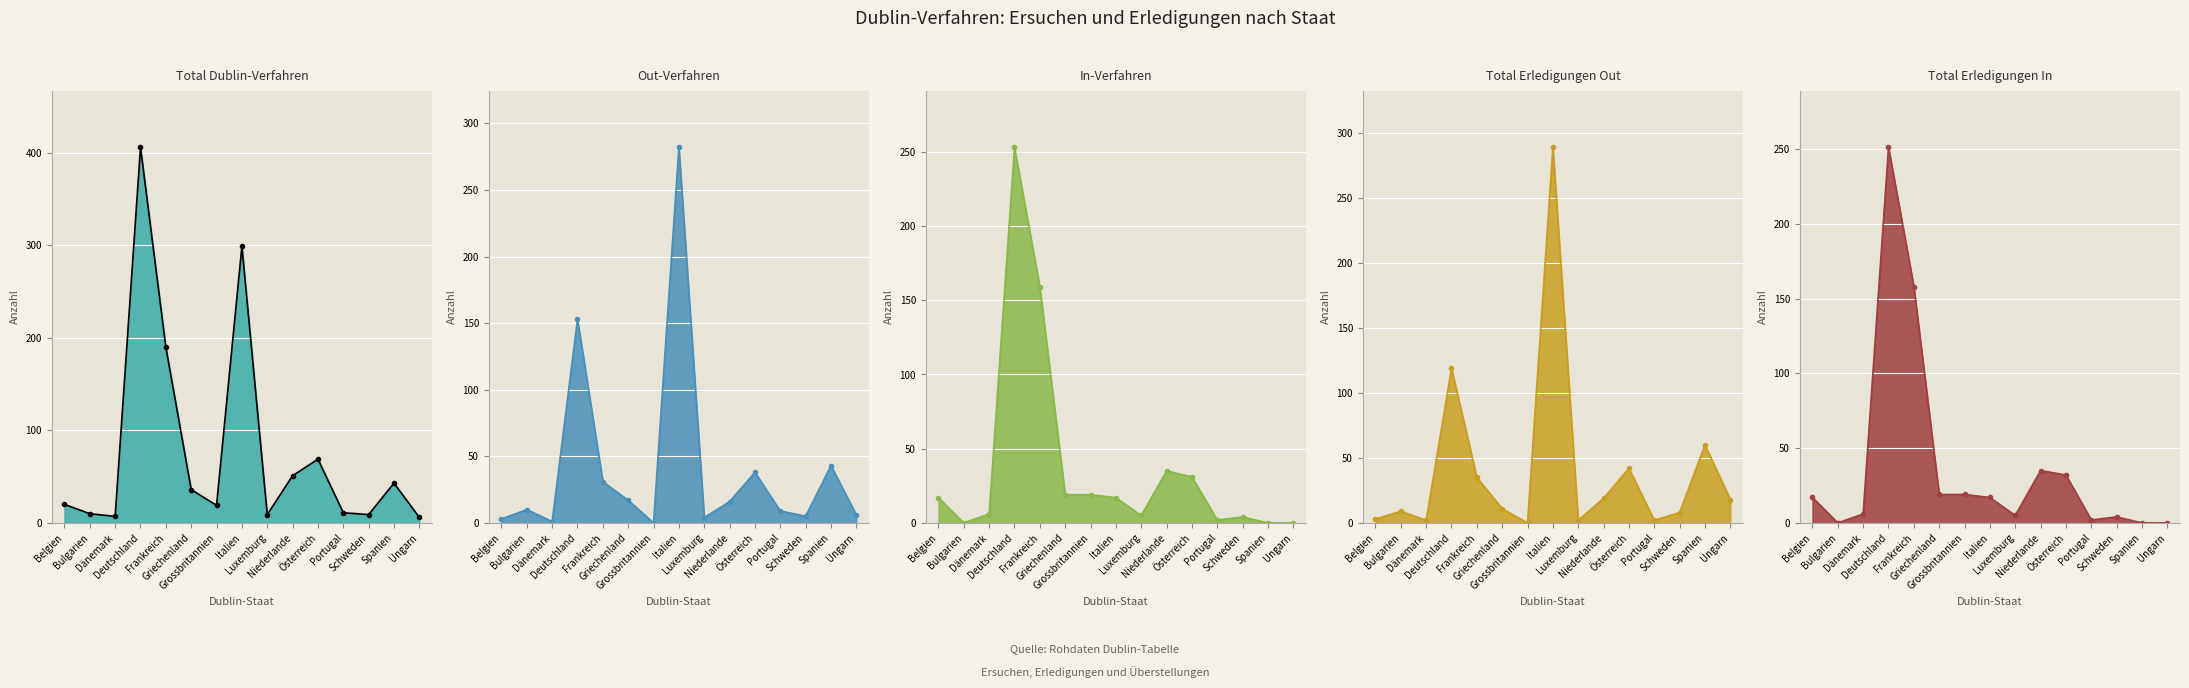

Is the value of Total Dublin-Verfahren at Dänemark greater than the value of In-Verfahren at Griechenland?

No